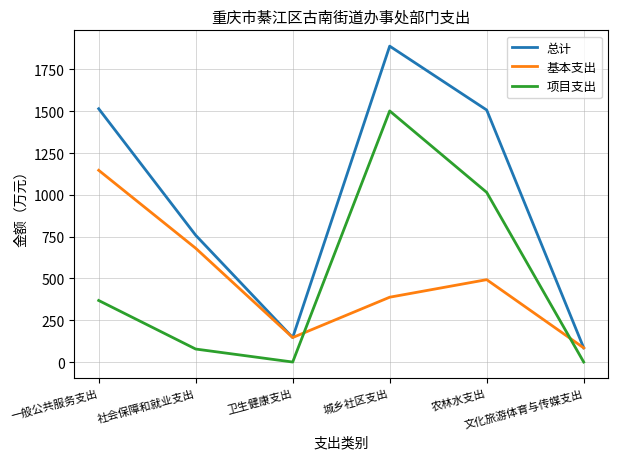

Which series has the largest total across all categories?

总计